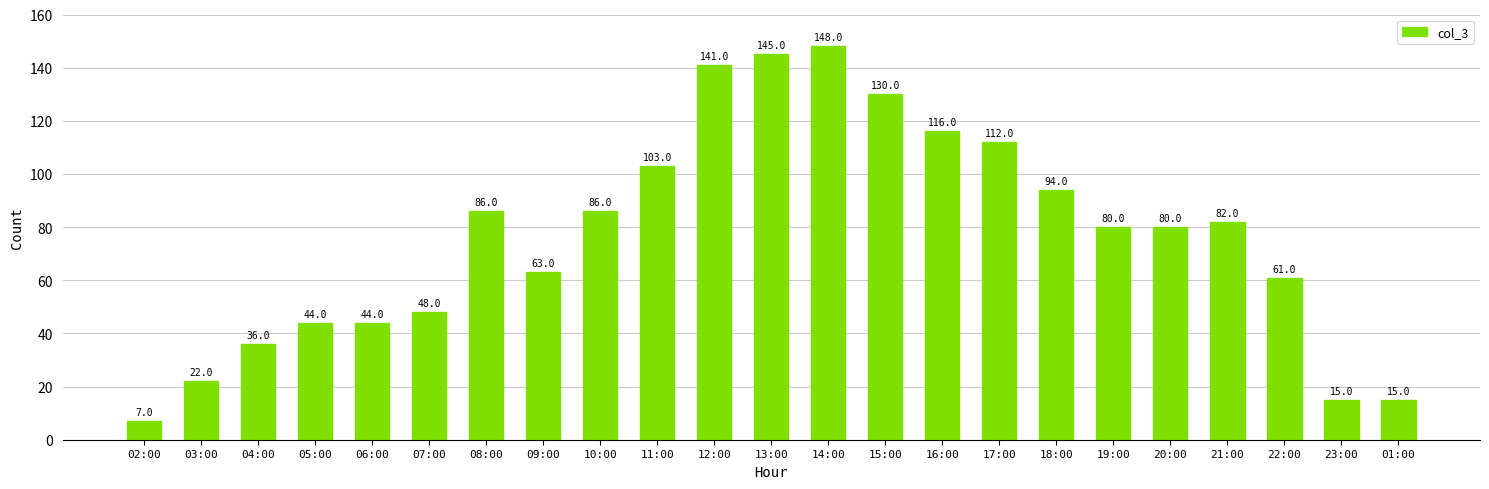

What position from the right is 18:00?

7